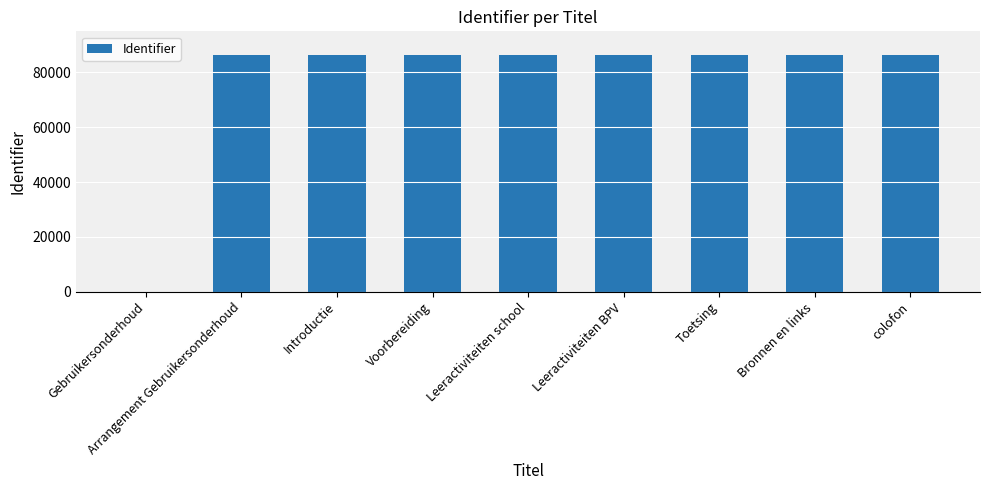

What is the sum of all values?

691215